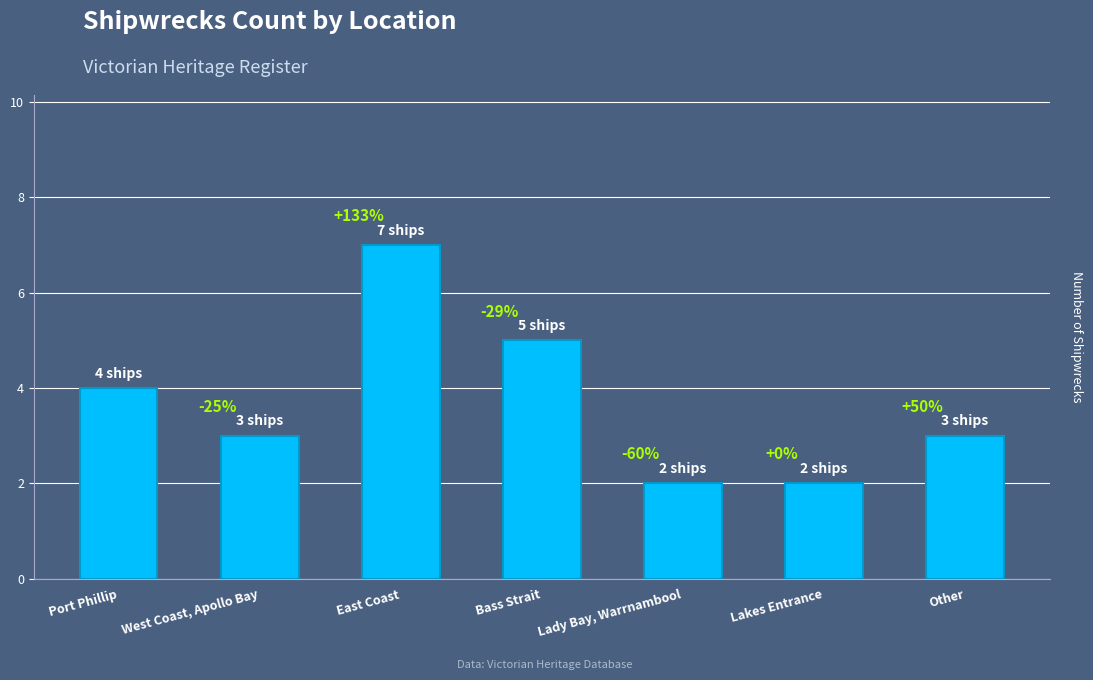

What is the maximum value shown in the chart?

7